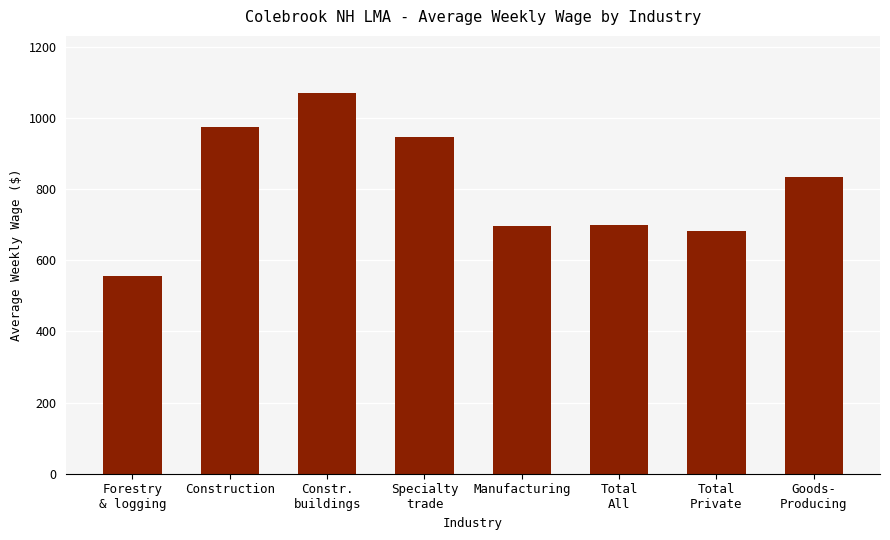

How many bars are there in total?

8